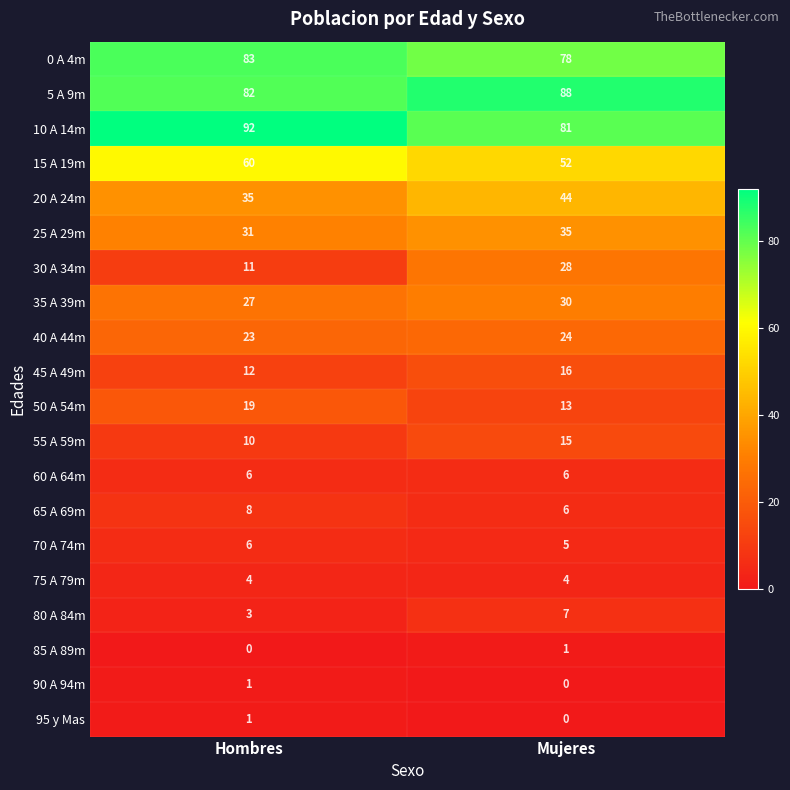

What is the sum of the 5 A 9m values at Mujeres and Hombres?

170